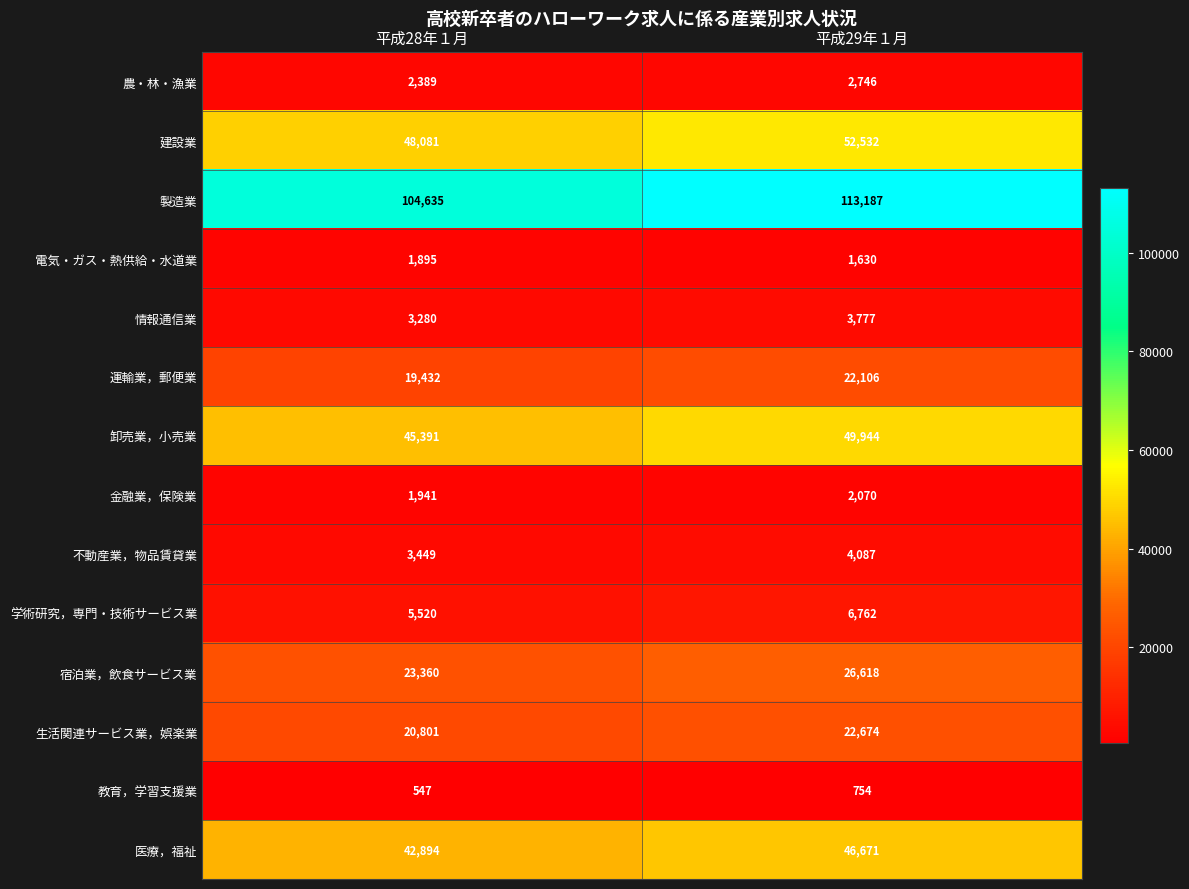

Which series has the widest spread of values?

製造業